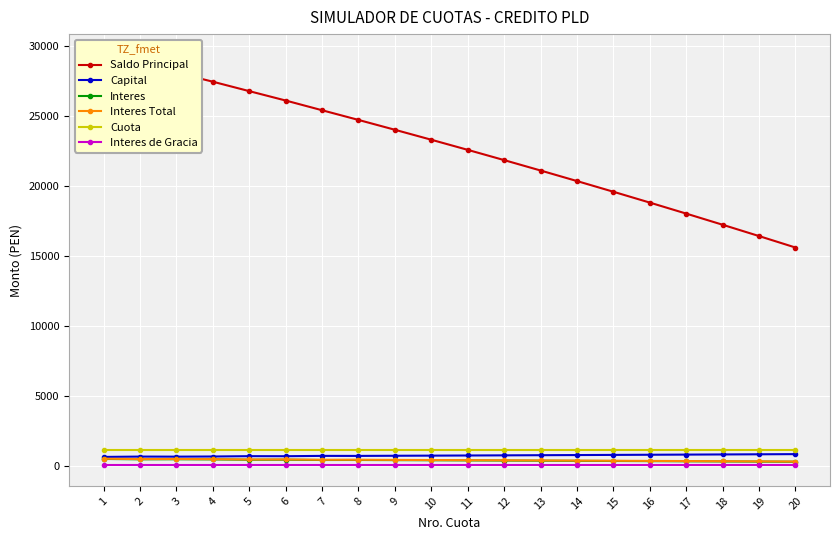

How many categories are shown in the chart?

20